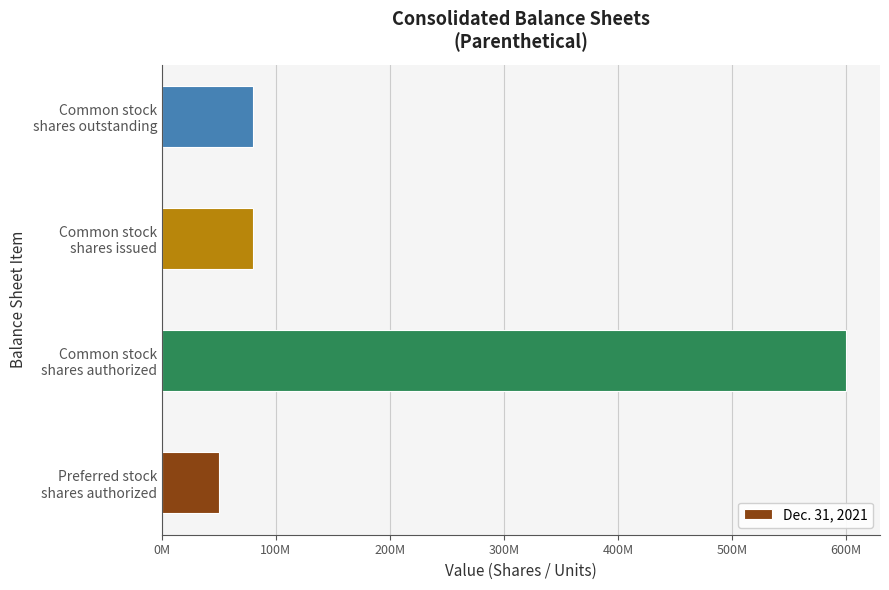

What is the difference between the maximum and minimum values?

550000000